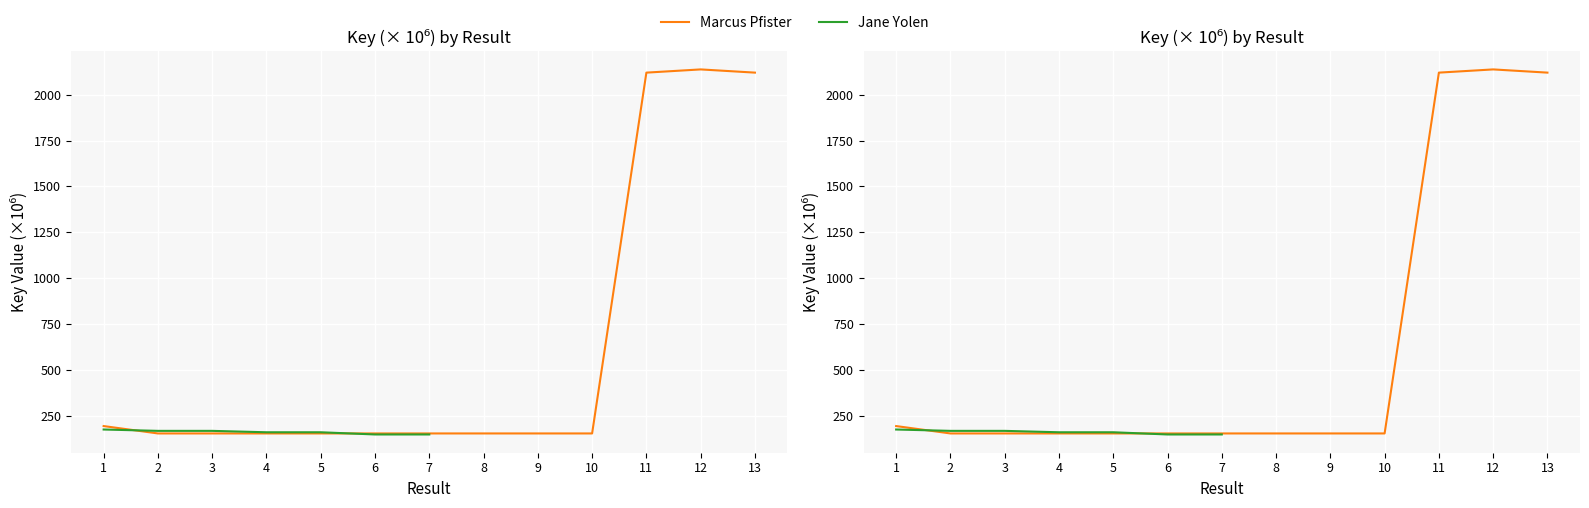

Is it true that the value at 1 is 193.8?

True